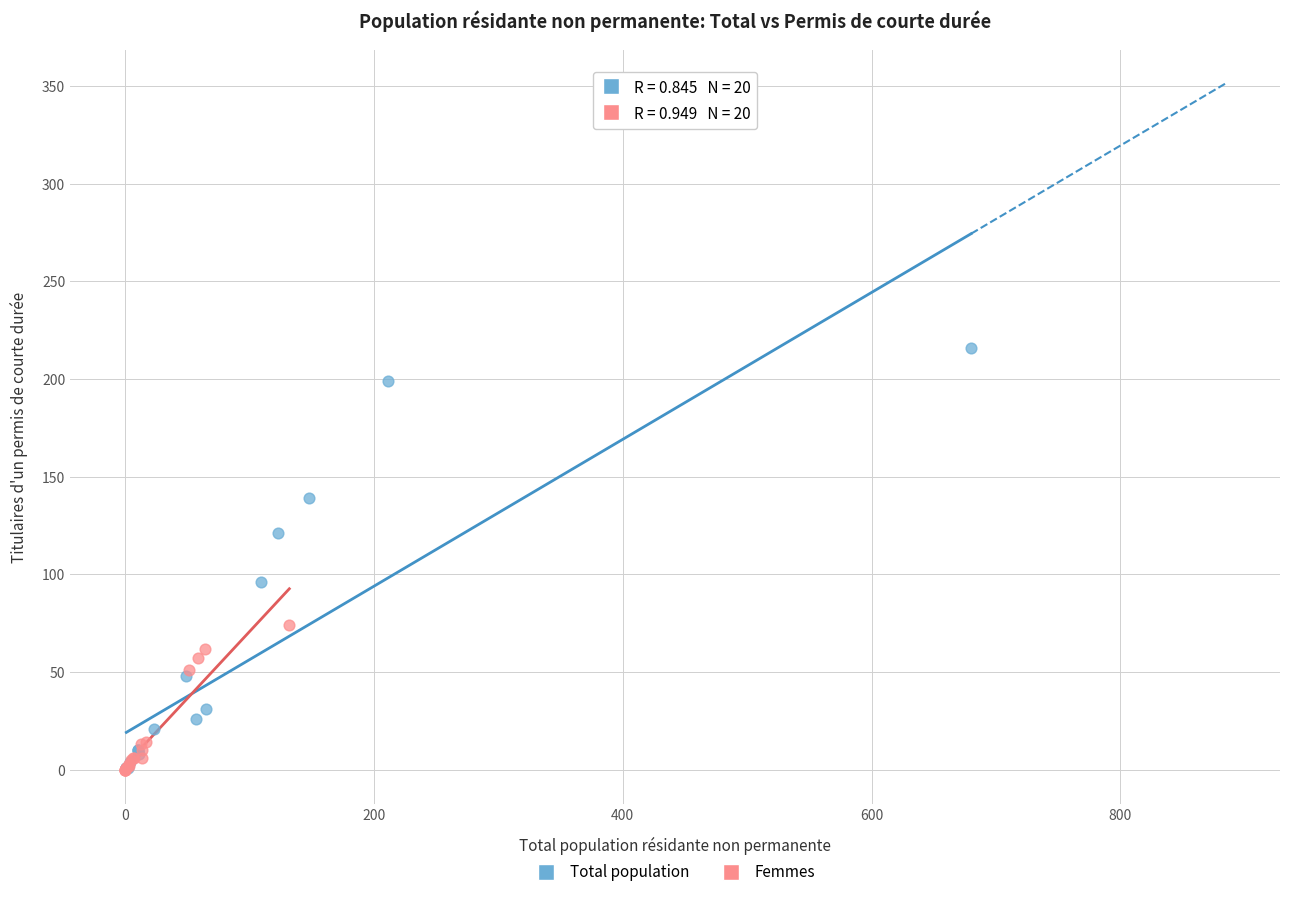

Which series contains the highest Y value?

Total population